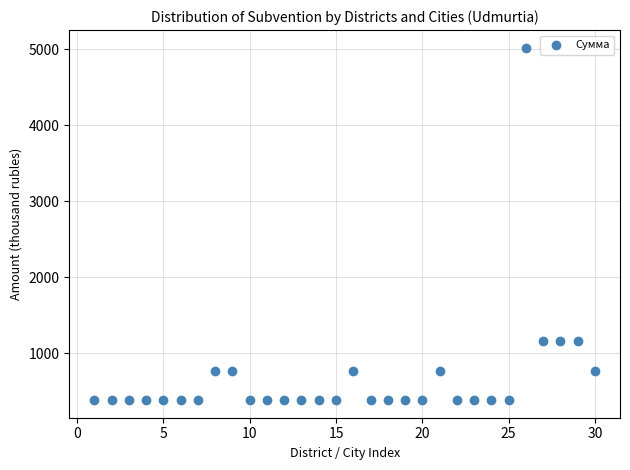

What is the range of Y values (max minus min)?

4641.4